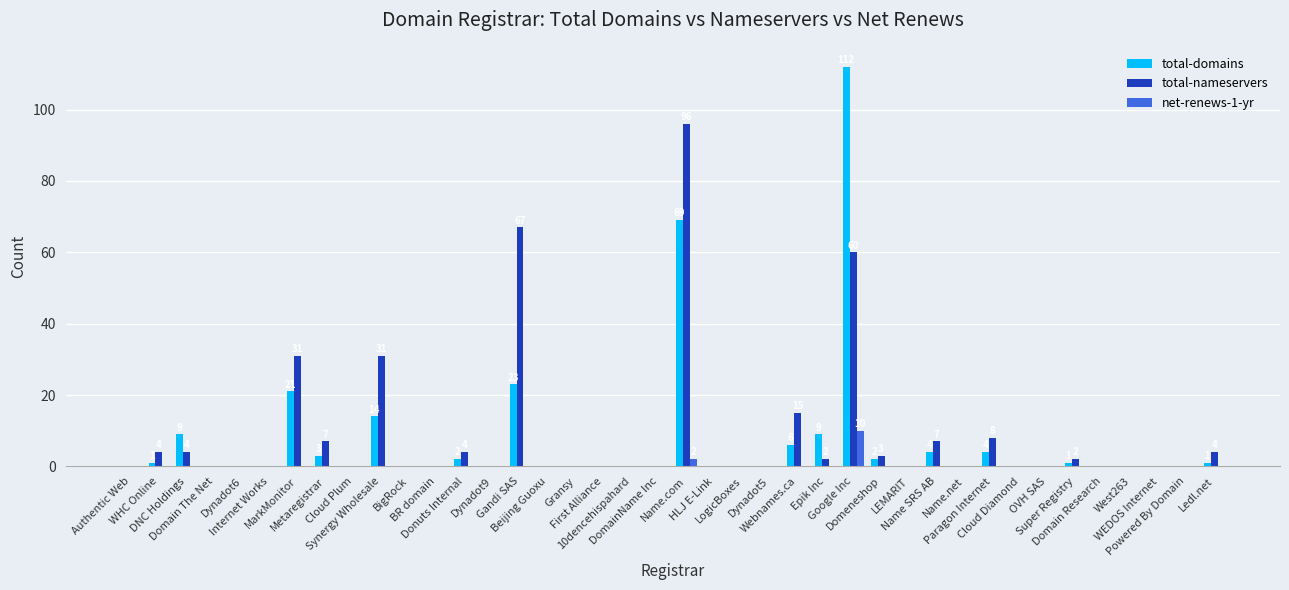

Is it true that total-domains equals 4 at Name SRS AB?

True